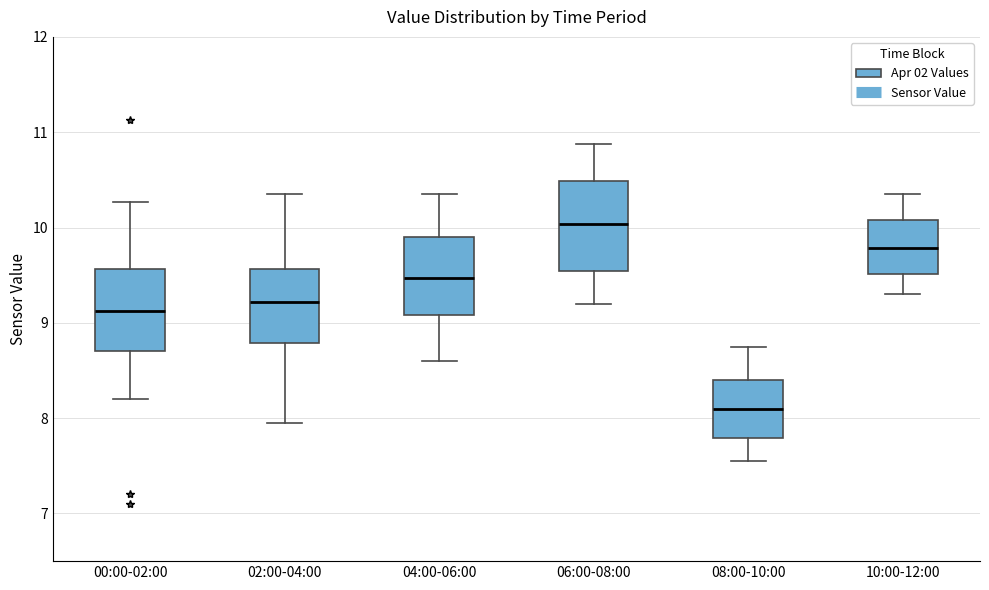

Which box's median line is the highest?

06:00-08:00